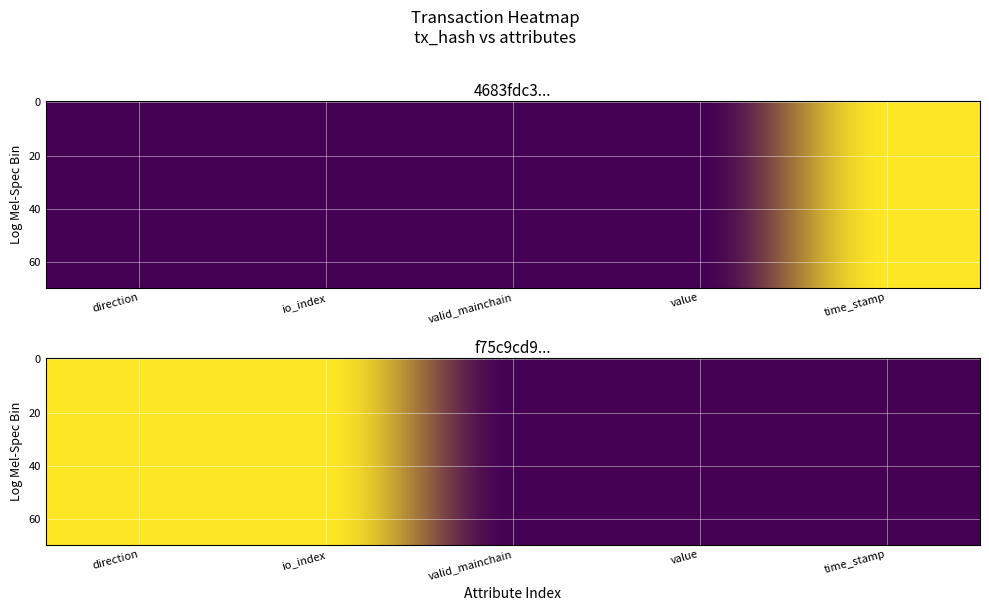

Is the value of f75c9cd9953d5ea06bb6d77bba07a98700d1ffb at io_index greater than the value of 4683fdc3659548ed6f95834a4f881d862760722 at direction?

No